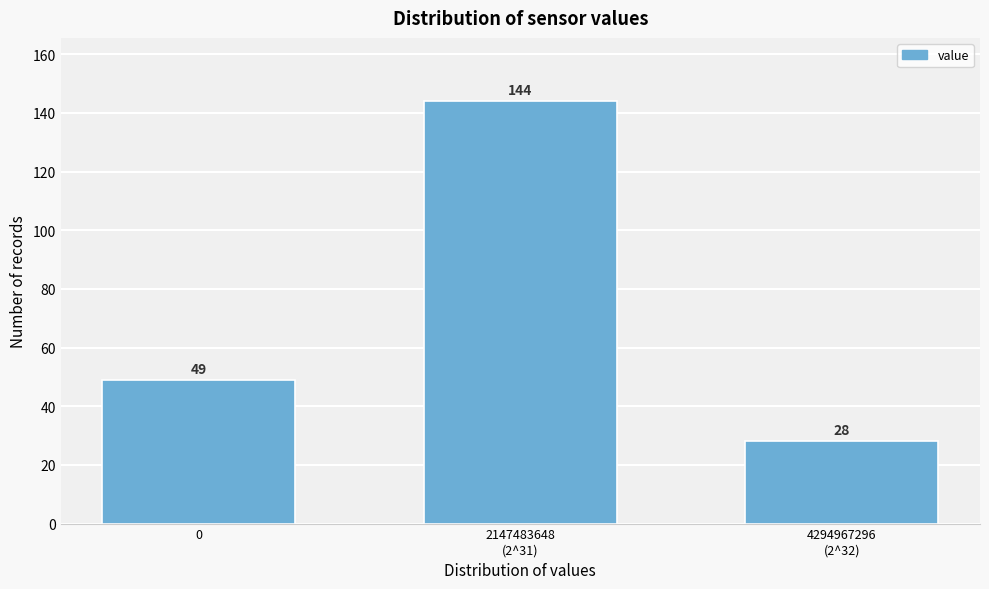

Reading left to right, extract all data points from this chart.

49	144	28